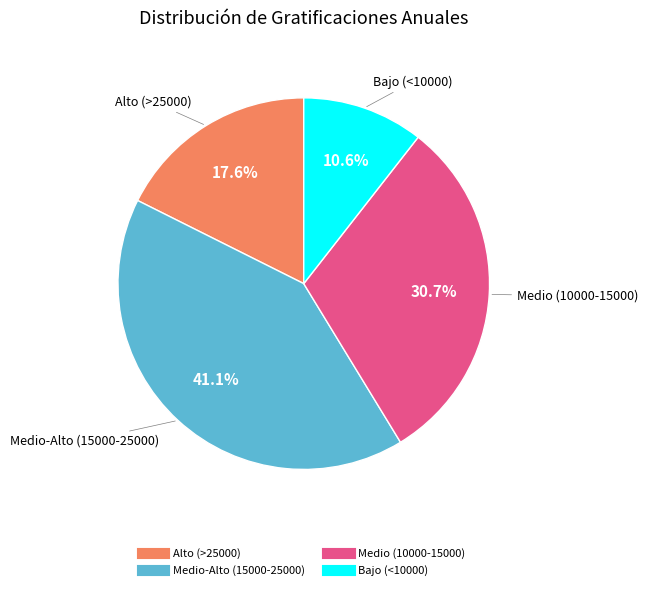

Is there any slice that represents more than half of the pie?

No